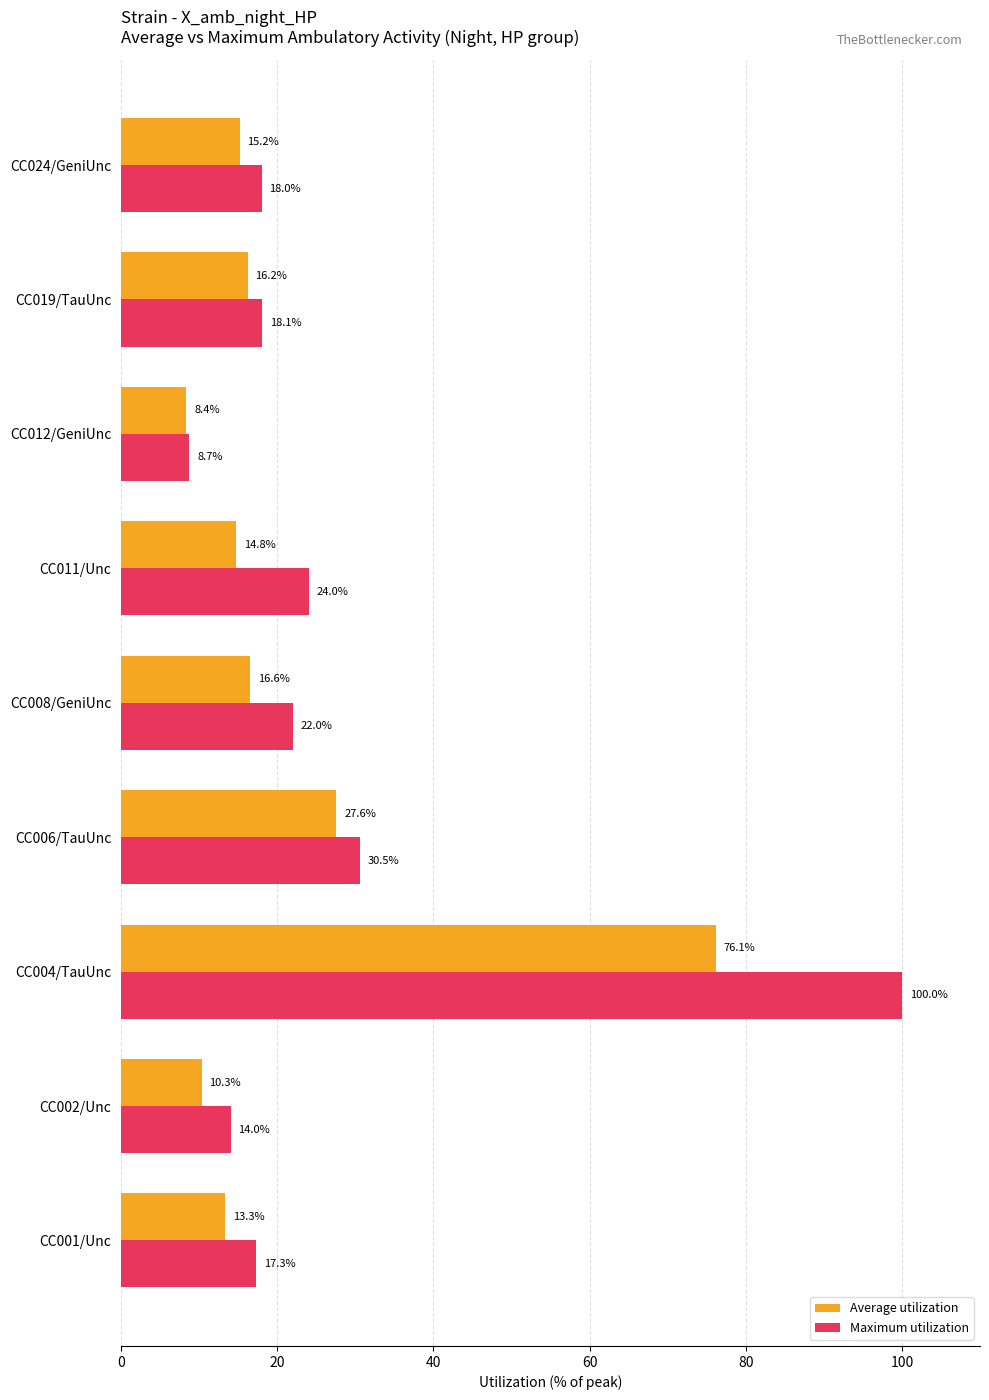

True or false: Maximum utilization has a value of 175.6 at CC004/TauUnc.

False